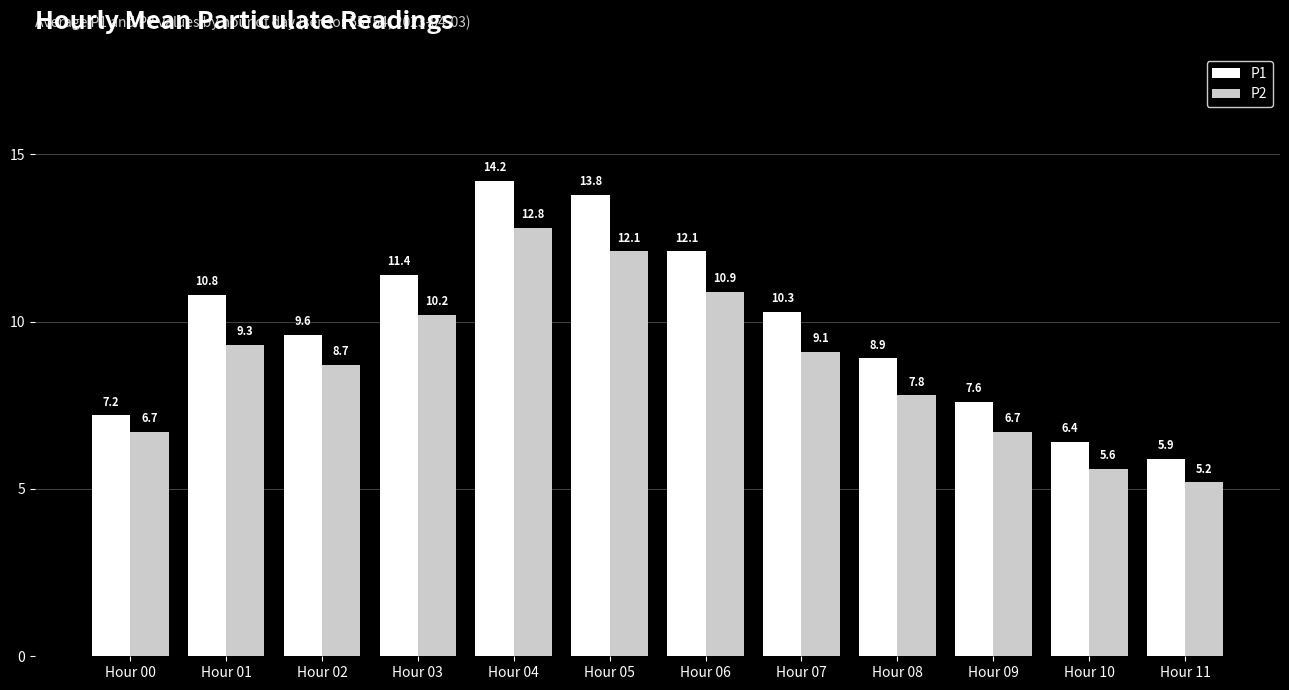

What is the total value across all series at Hour 03?

21.6